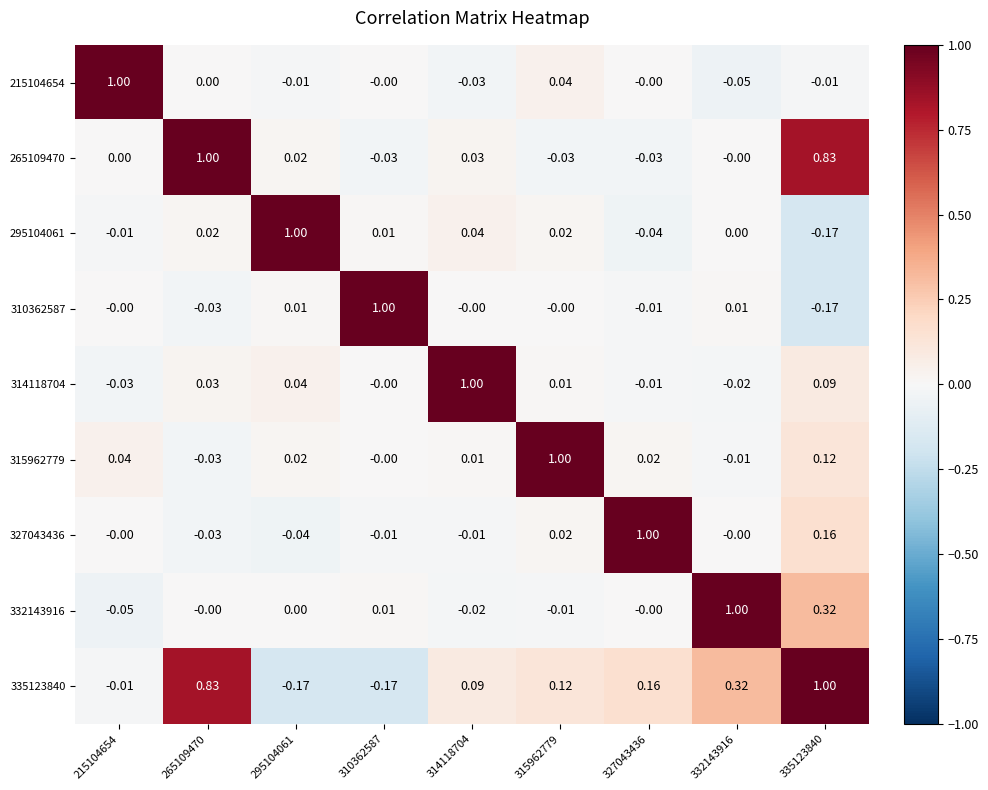

Is the value of 332143916 at 332143916 greater than the value of 315962779 at 327043436?

Yes